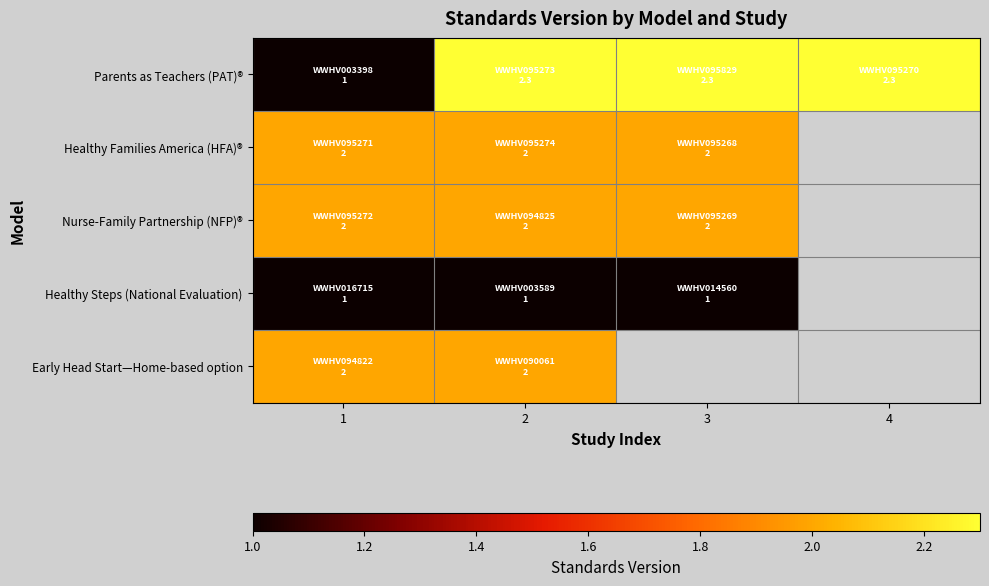

Which series has the widest spread of values?

Parents as Teachers (PAT)®